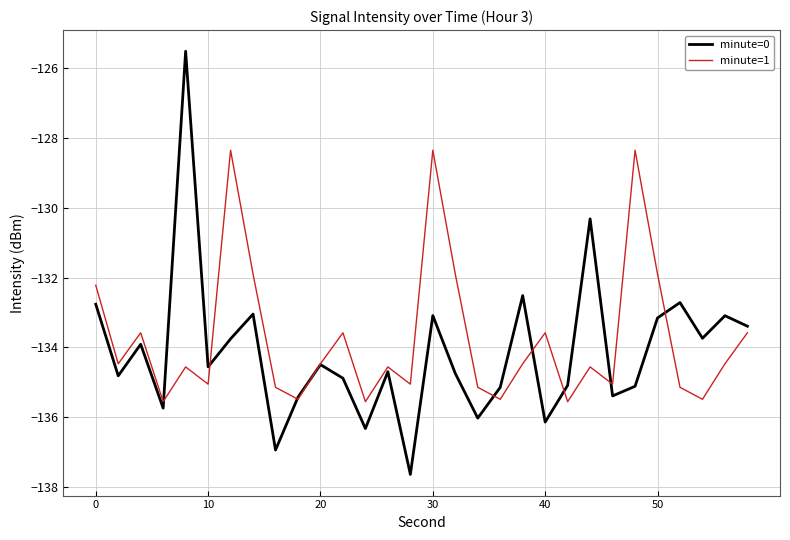

List the series in order of their peak value, highest first.

minute=0, minute=1